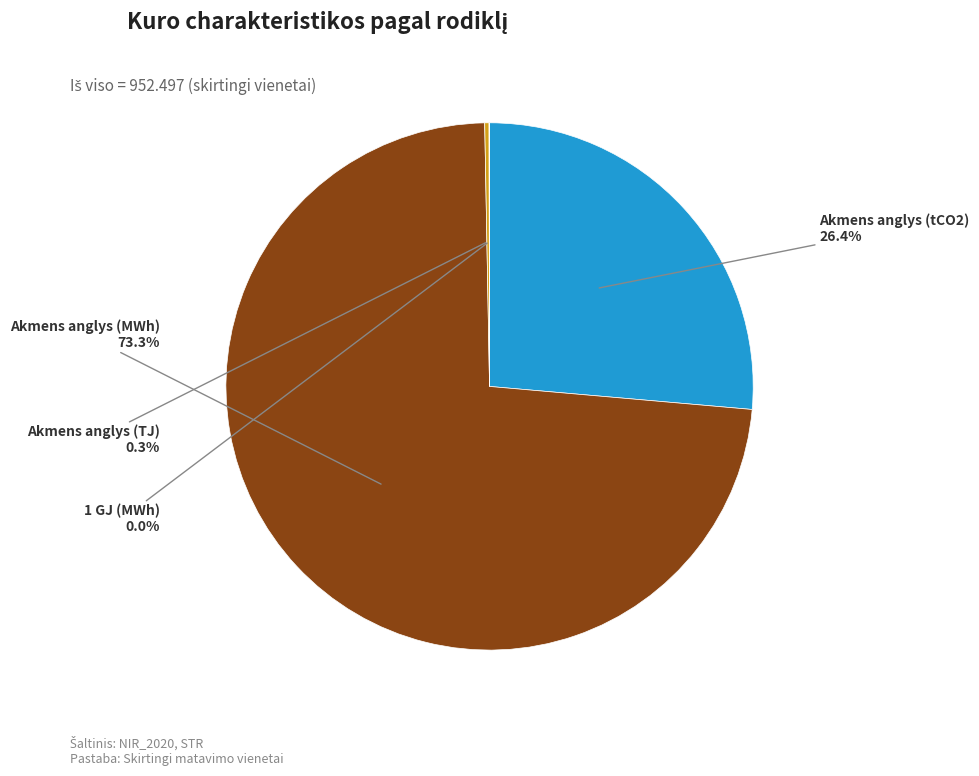

What is the largest slice in the pie chart?

Akmens anglys (MWh)